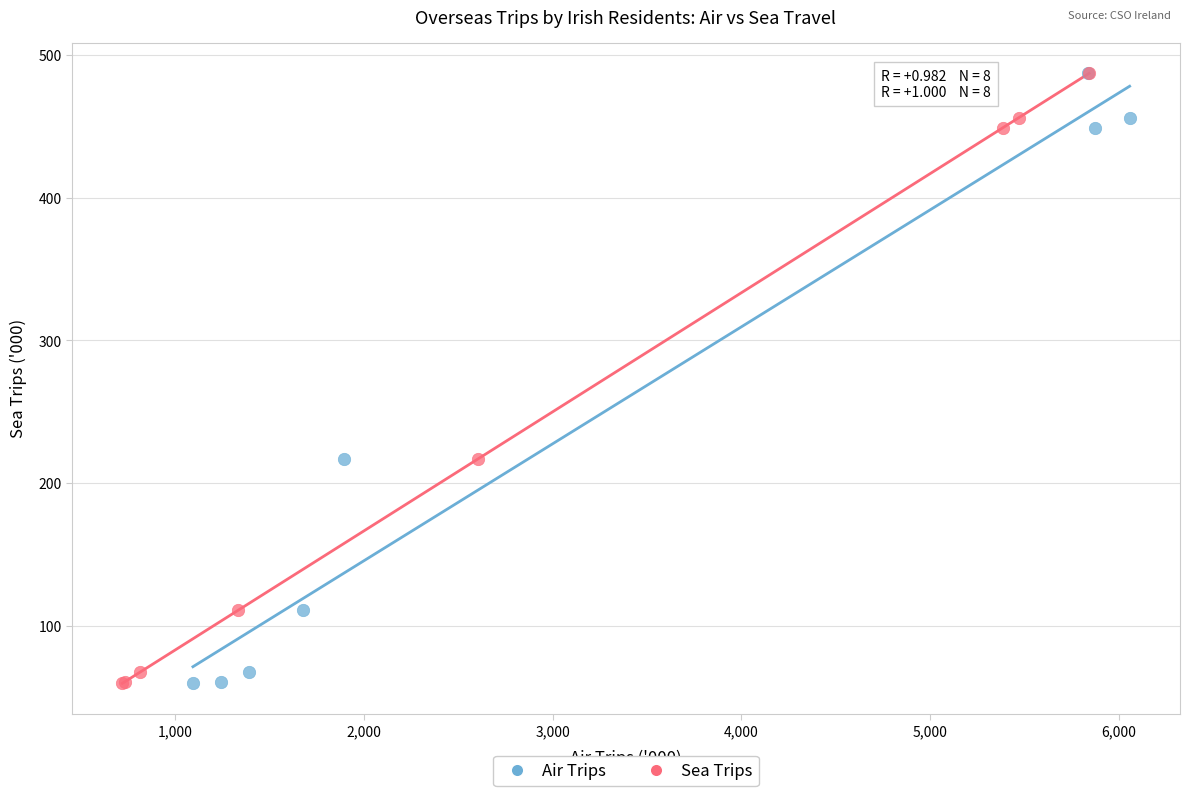

What are all the series names shown in the legend?

Air Trips, Sea Trips